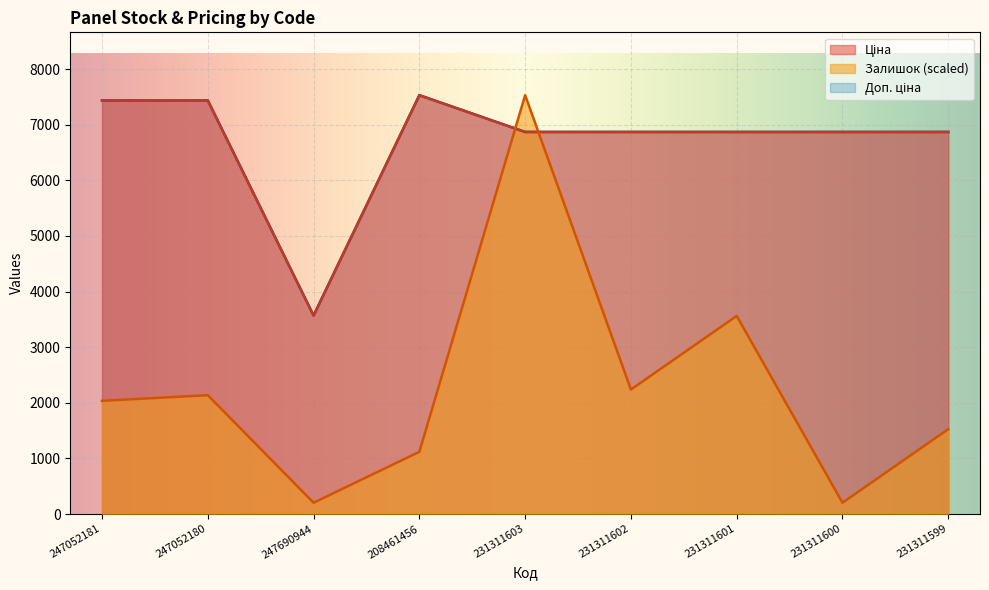

Reading left to right, list all the values displayed in this chart.

Залишок: 247052181=2035.3	247052180=2137.1	247690944=203.5	208461456=1119.4	231311603=7530.7	231311602=2238.9	231311601=3561.8	231311600=203.5	231311599=1526.5
Ціна: 247052181=7436.2	247052180=7436.2	247690944=3569.6	208461456=7530.7	231311603=6869.4	231311602=6869.4	231311601=6869.4	231311600=6869.4	231311599=6869.4
Доп. ціна: 247052181=7436.2	247052180=7436.2	247690944=3569.6	208461456=7530.7	231311603=6869.4	231311602=6869.4	231311601=6869.4	231311600=6869.4	231311599=6869.4